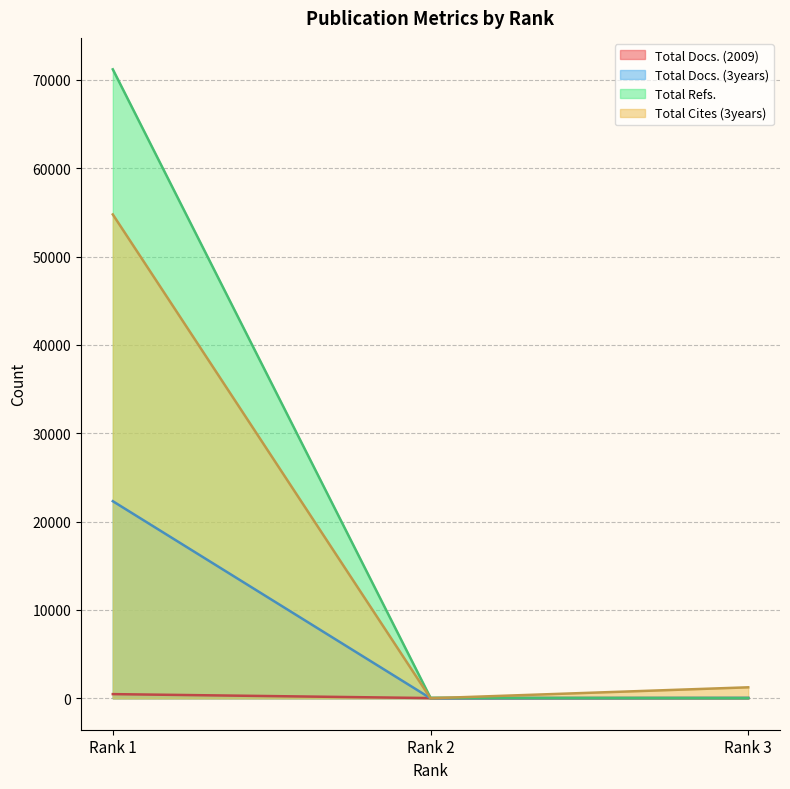

Does the chart display data point markers on the line(s)?

No